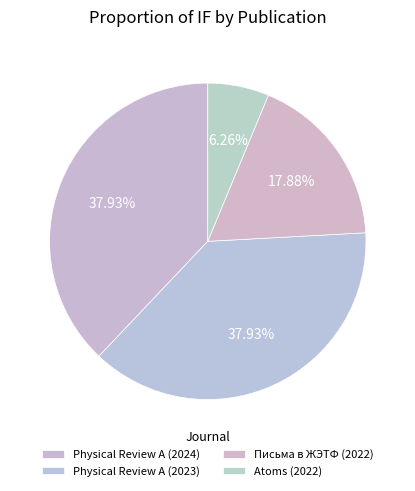

Count the number of slices in the pie.

4